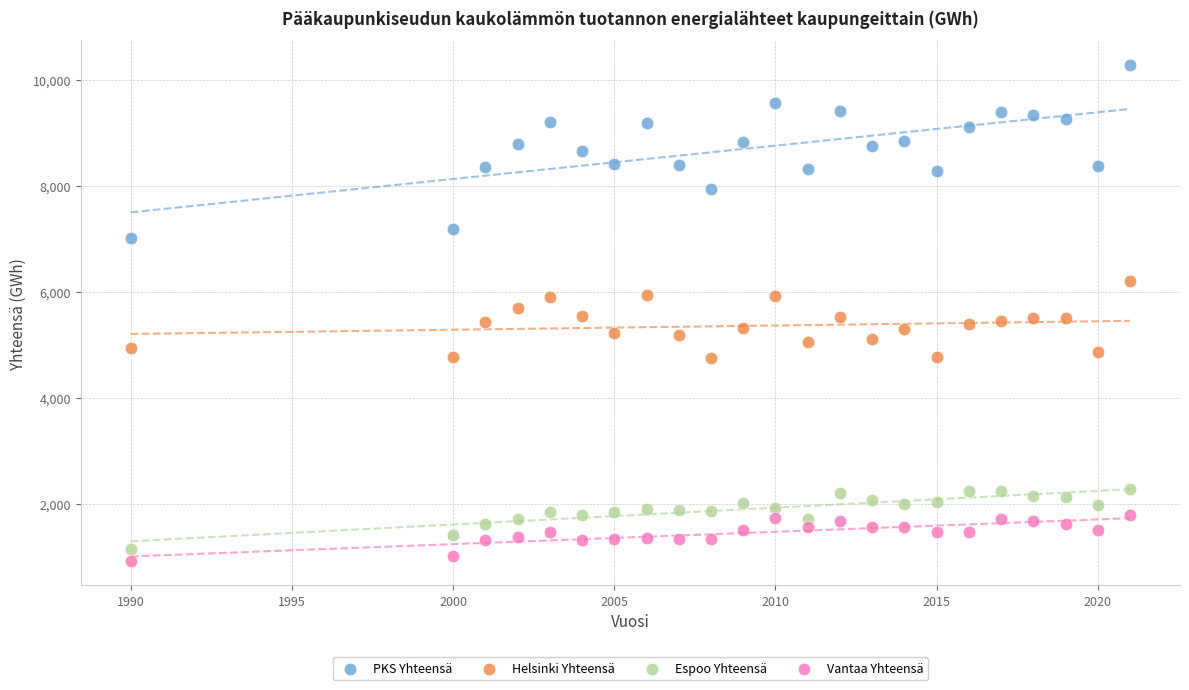

What is the X range (max minus min) for the scatter plot?

31.0